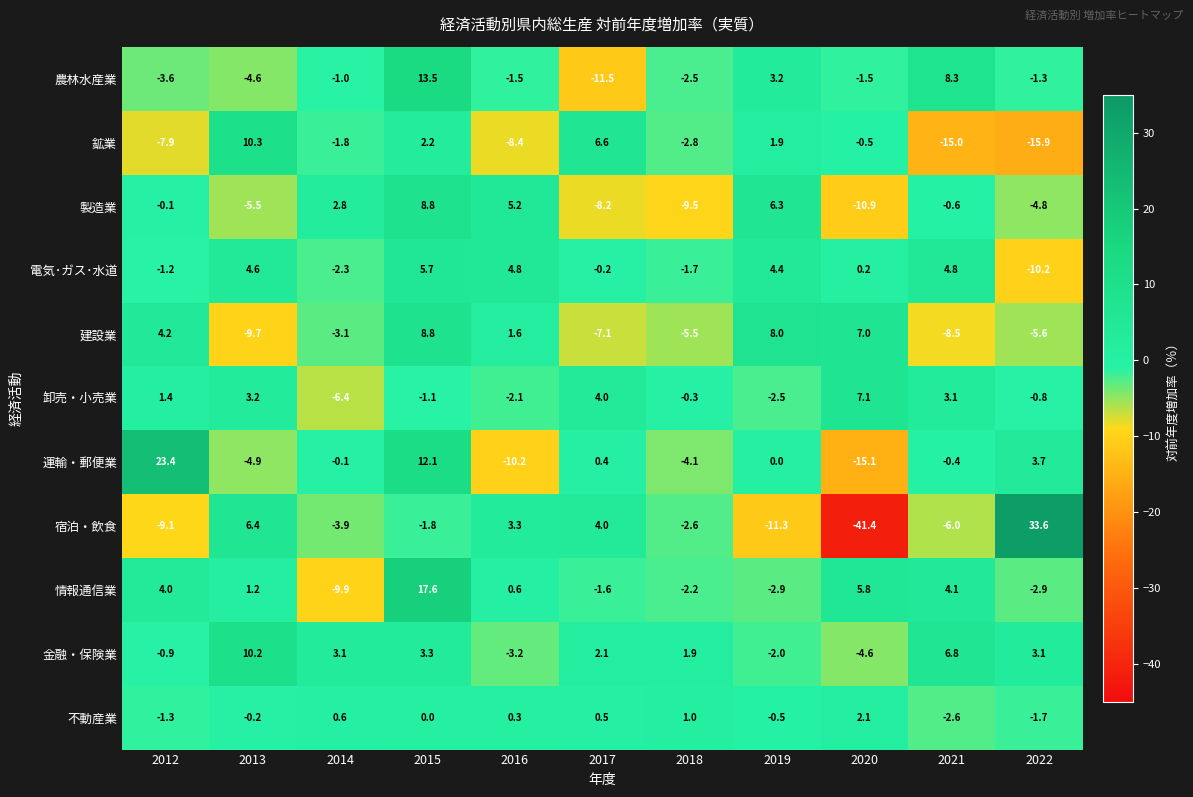

Is the value of 不動産業 at 2017 greater than the value of 金融・保険業 at 2013?

No